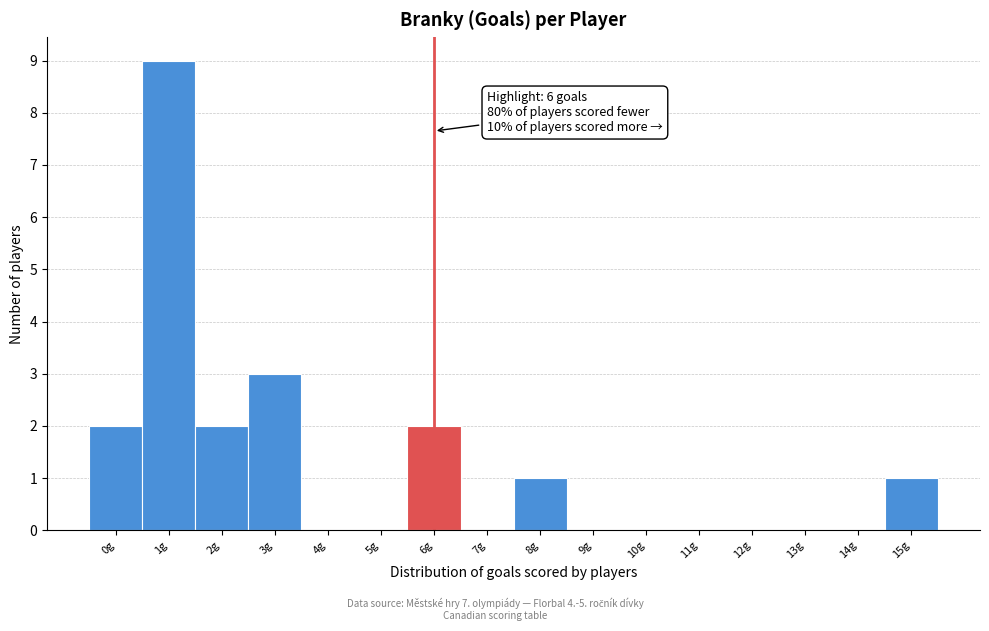

Reading left to right, transcribe all the data shown in this chart.

0g=2	1g=9	2g=2	3g=3	4g=0	5g=0	6g=2	7g=0	8g=1	9g=0	10g=0	11g=0	12g=0	13g=0	14g=0	15g=1